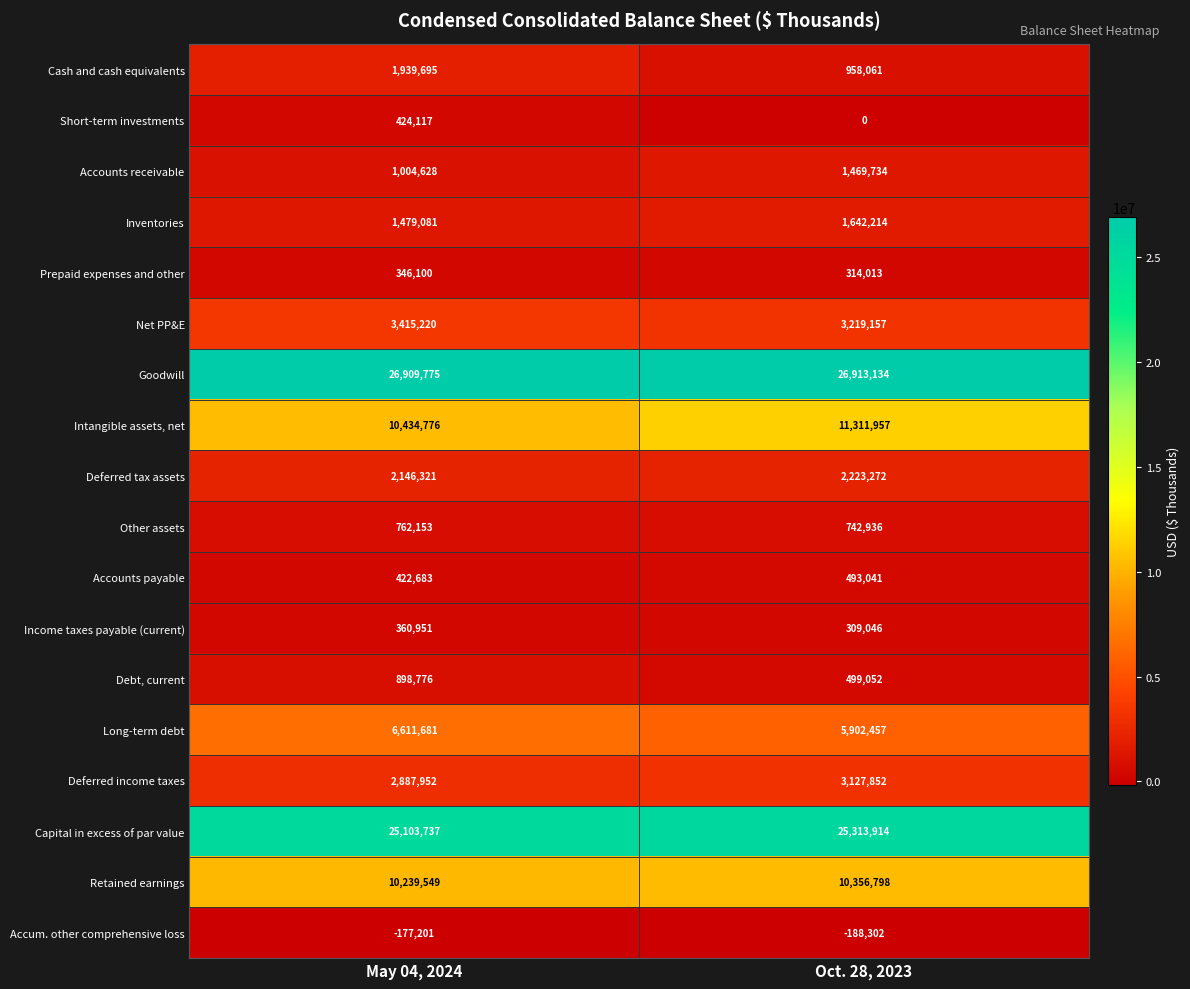

The Cash and cash equivalents series shows 958061 at Oct. 28, 2023. True or false?

True